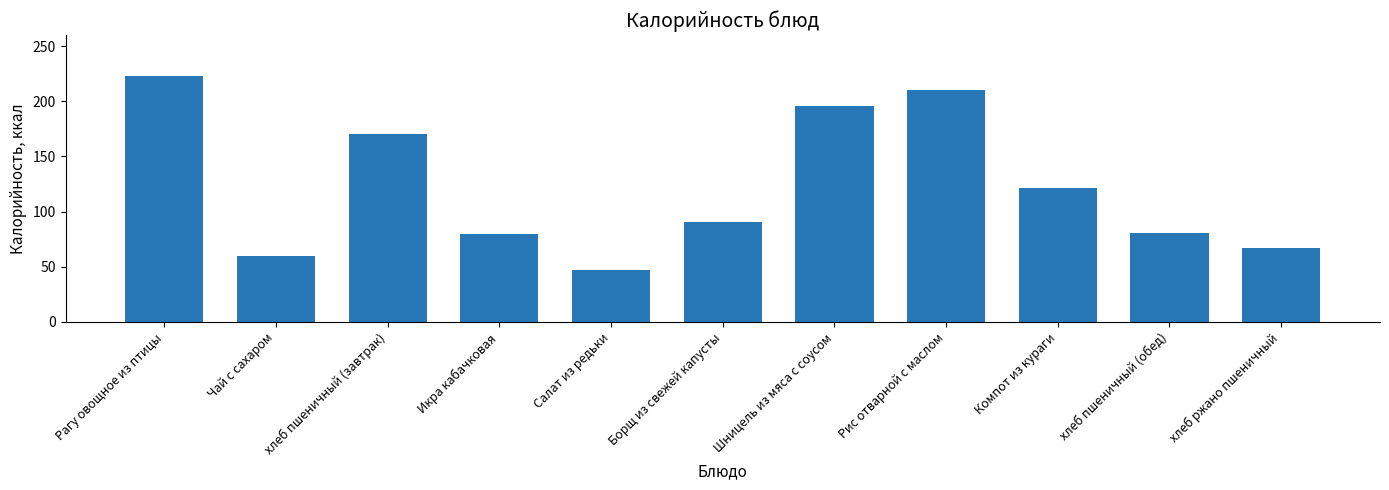

Does the chart contain stacked bars?

No